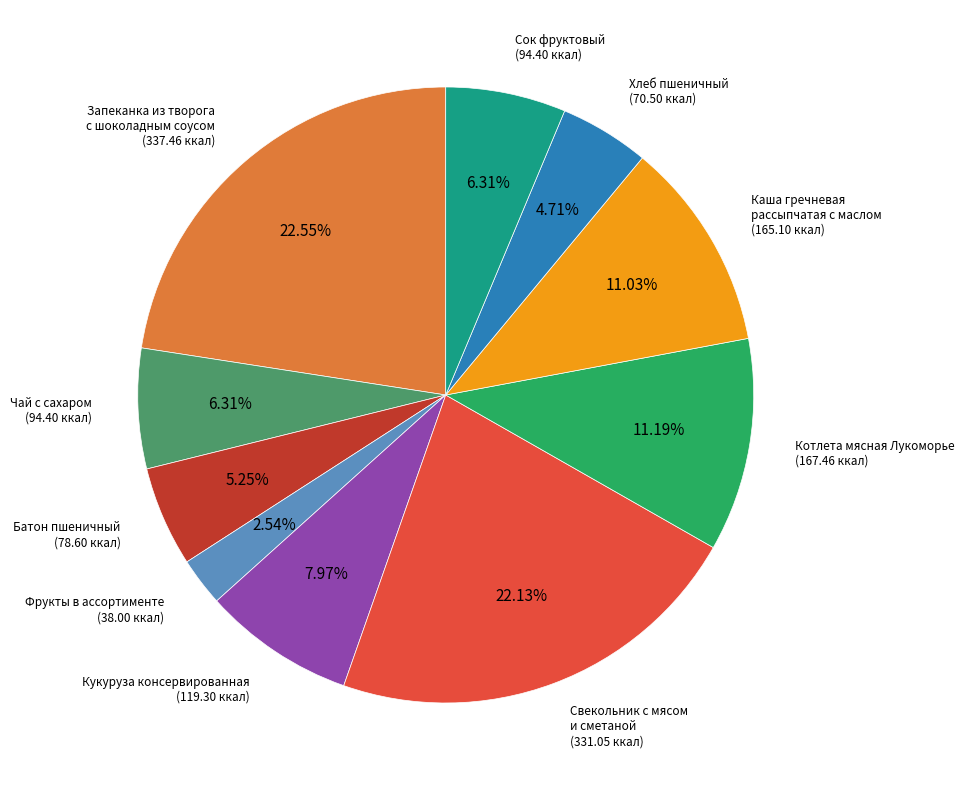

Does any single category account for the majority?

No